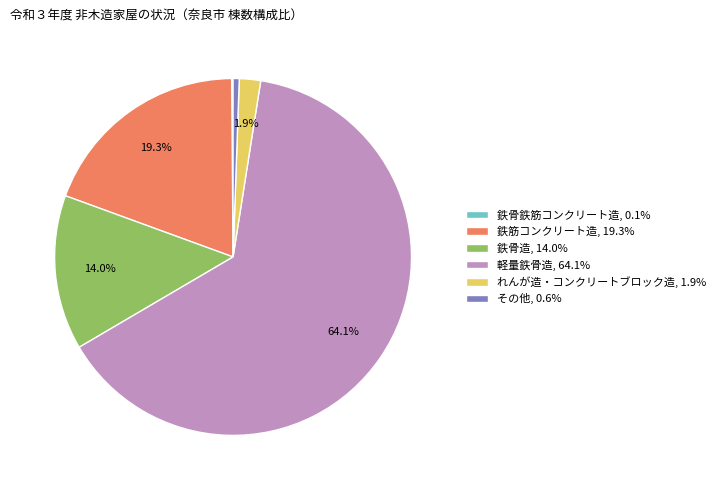

What portion of the pie excludes れんが造・コンクリートブロック造, 1.9%?

98.1%